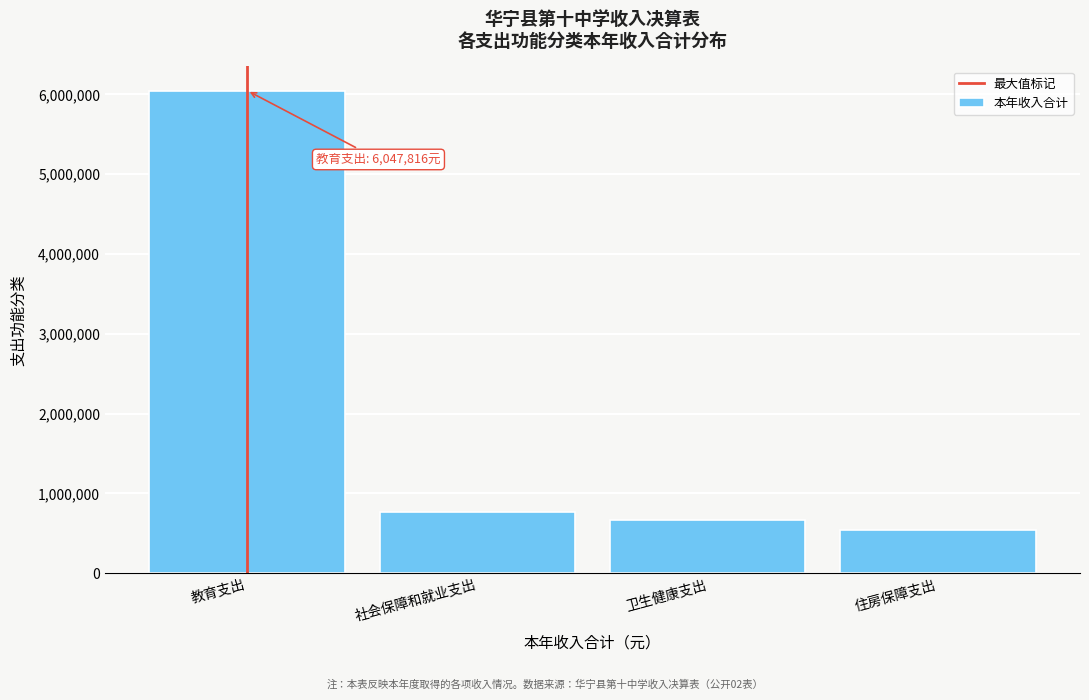

Reading right to left, list all the values displayed in this chart.

住房保障支出=540212.0	卫生健康支出=670895.1	社会保障和就业支出=763716.0	教育支出=6047816.3